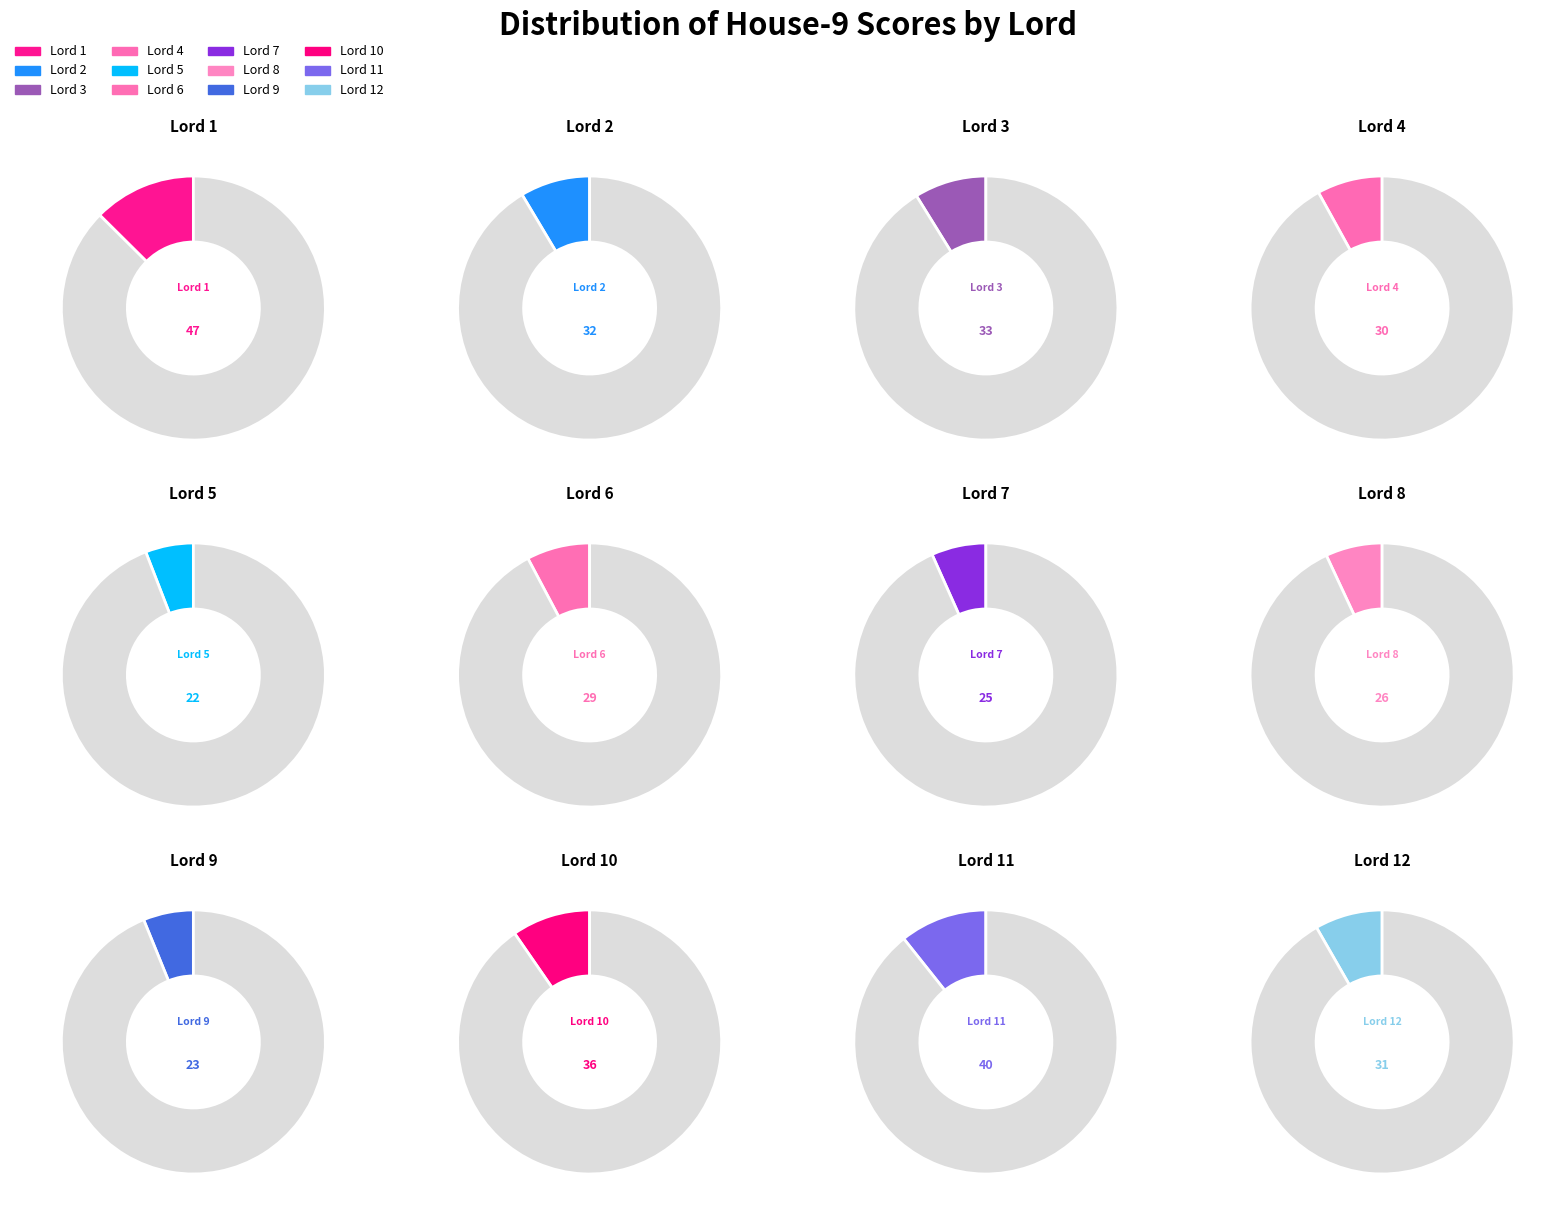

What percentage do Lord 8 and Lord 2 together represent?

15.5%